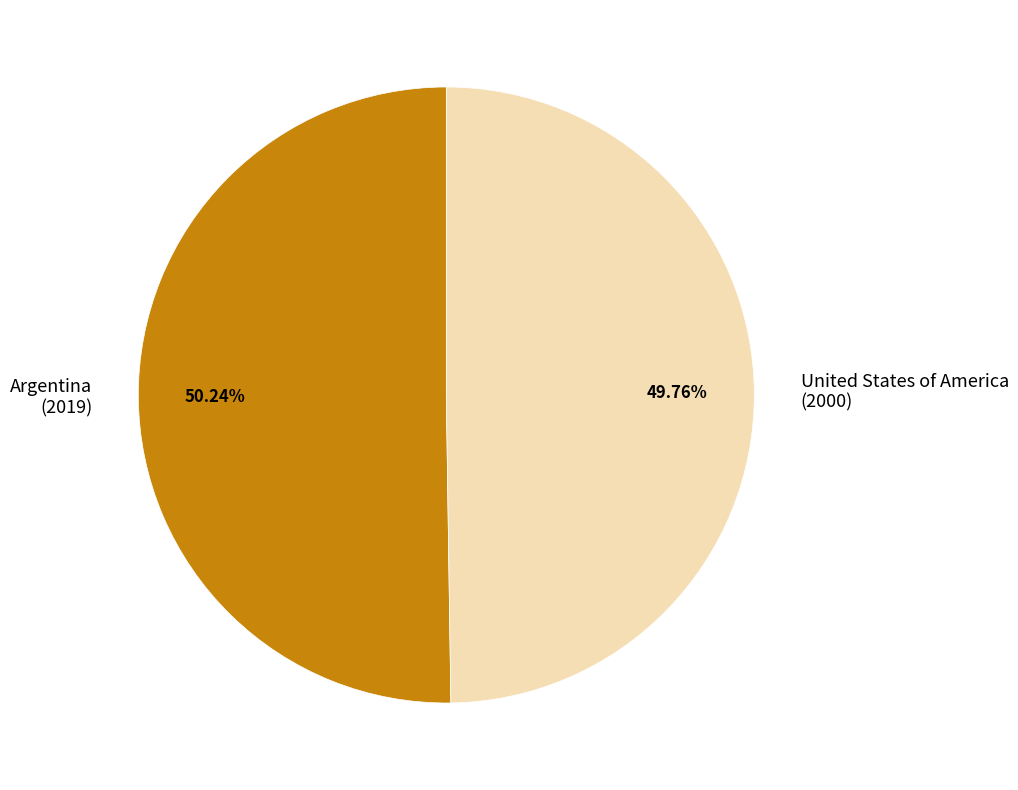

What percentage is NOT represented by United States of America?

50.2%